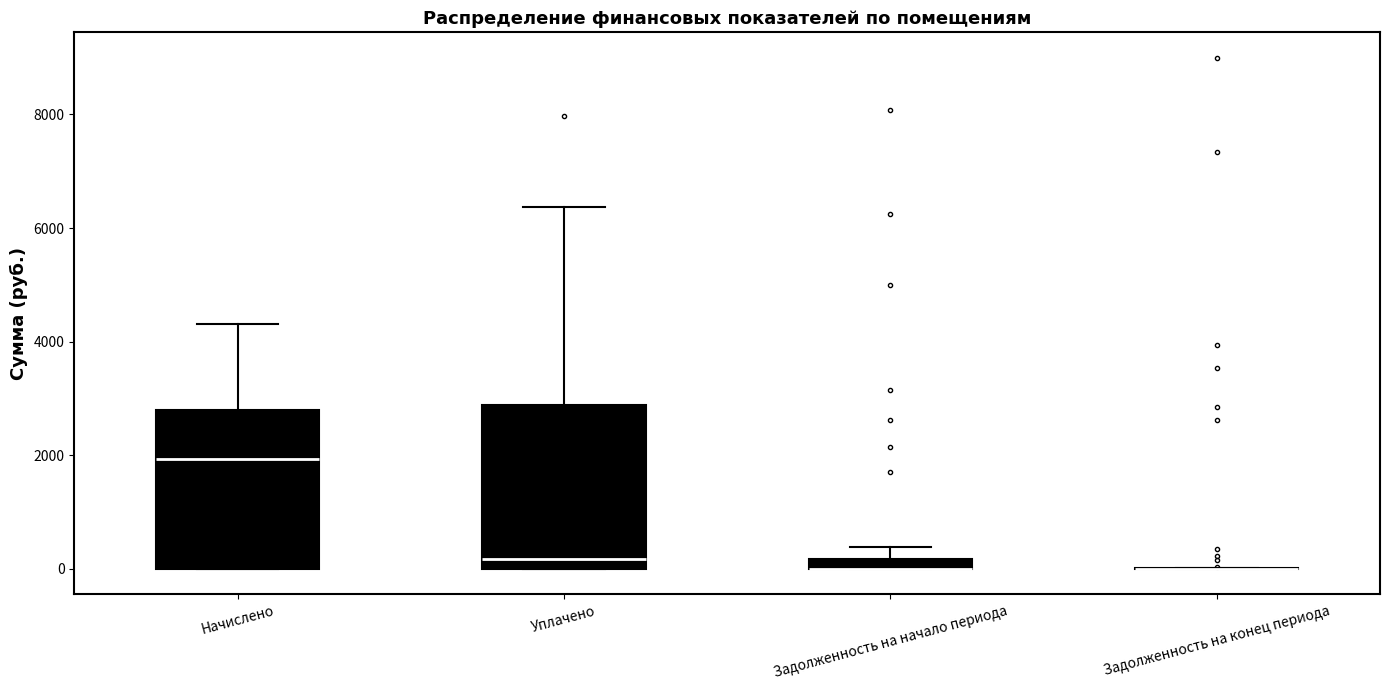

Where is the upper edge of the box for Задолженность на начало периода on the y-axis? The values are not printed on the chart, so give them approximately, as read against the axis.

200